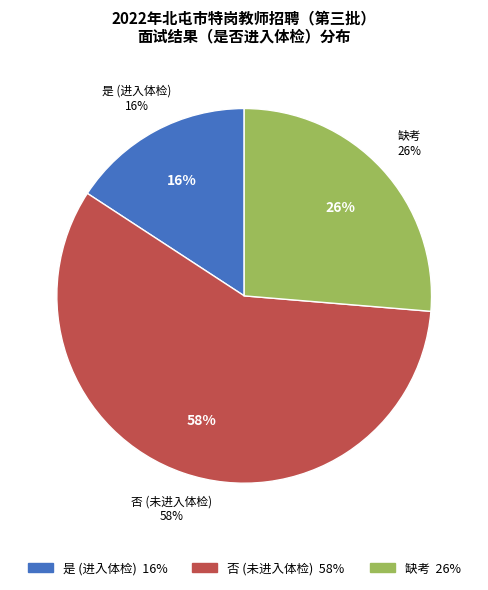

What is the largest slice in the pie chart?

否